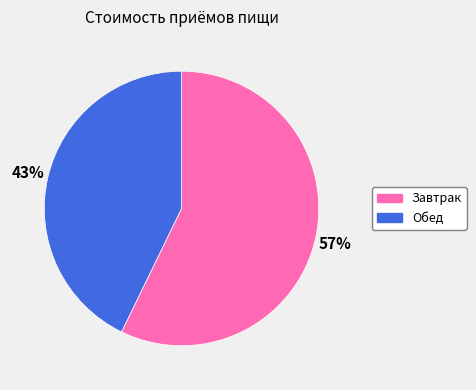

What is the ratio of the value at Завтрак to the value at Обед?

1.3